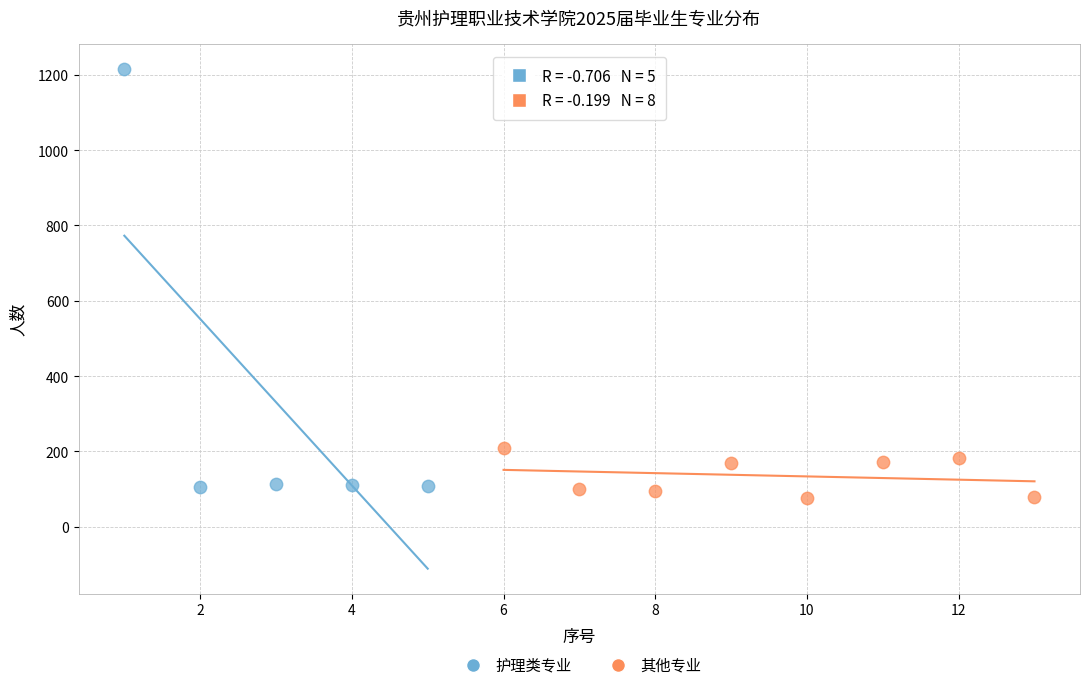

Which series reaches the maximum Y coordinate?

护理类专业